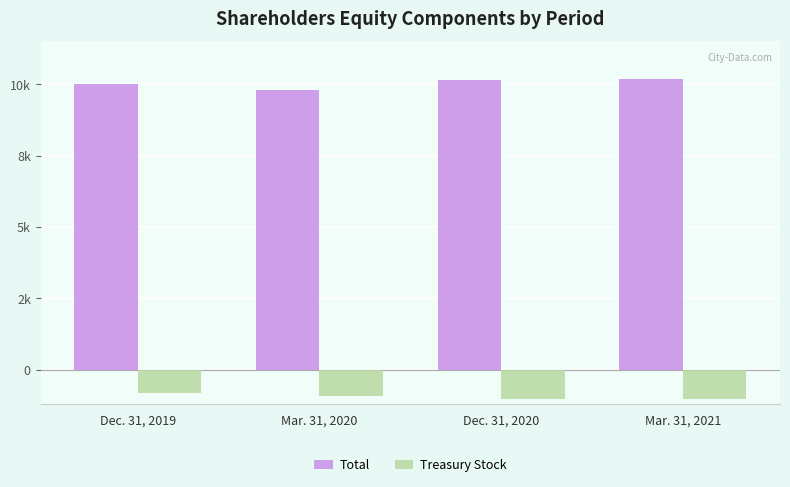

What is the average value of the Treasury Stock series?

-934.6